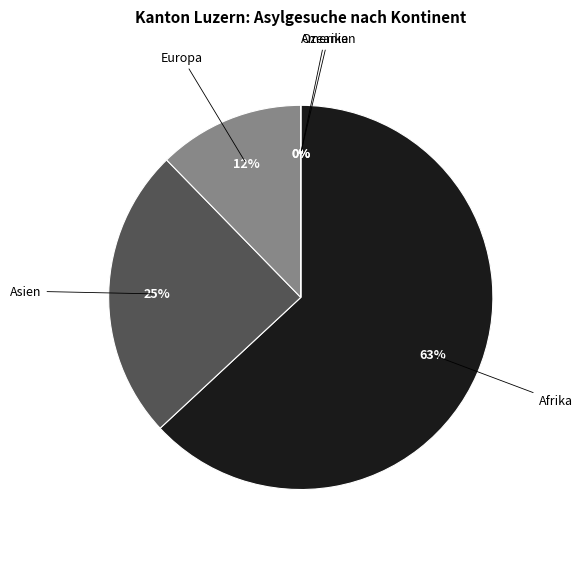

Rank the categories by value from lowest to highest.

Amerika, Ozeanien, Europa, Asien, Afrika